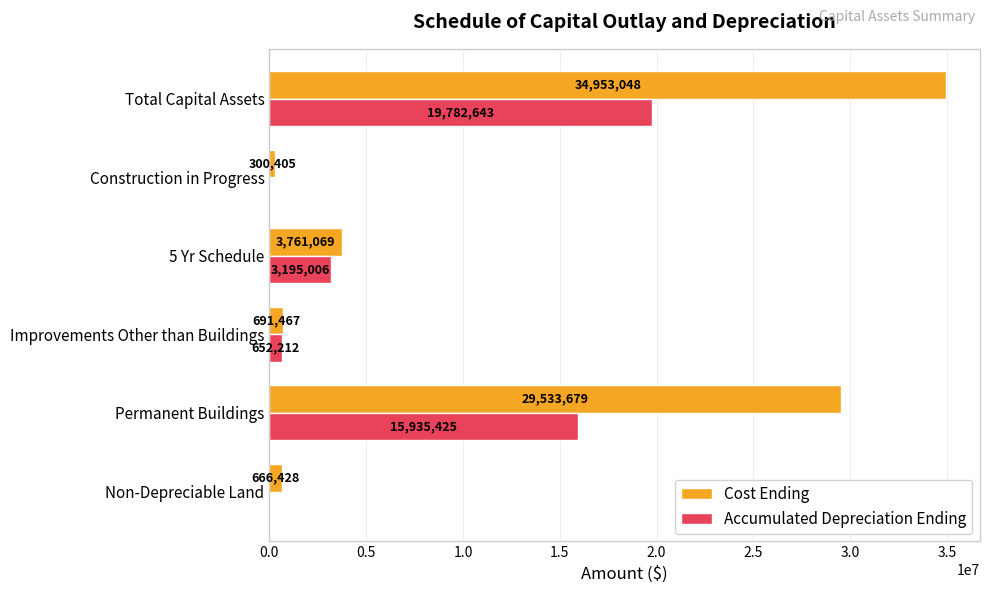

Which series has the largest range (max minus min)?

Cost Ending